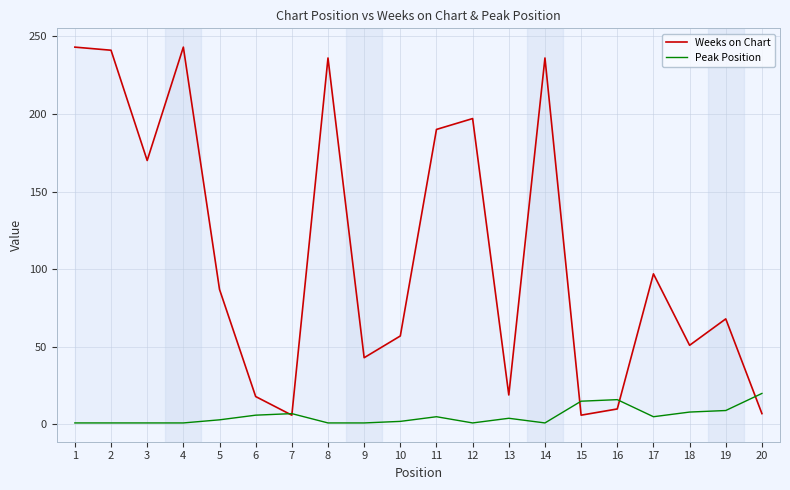

The value of Peak Position at 16 is 16. True or false?

True